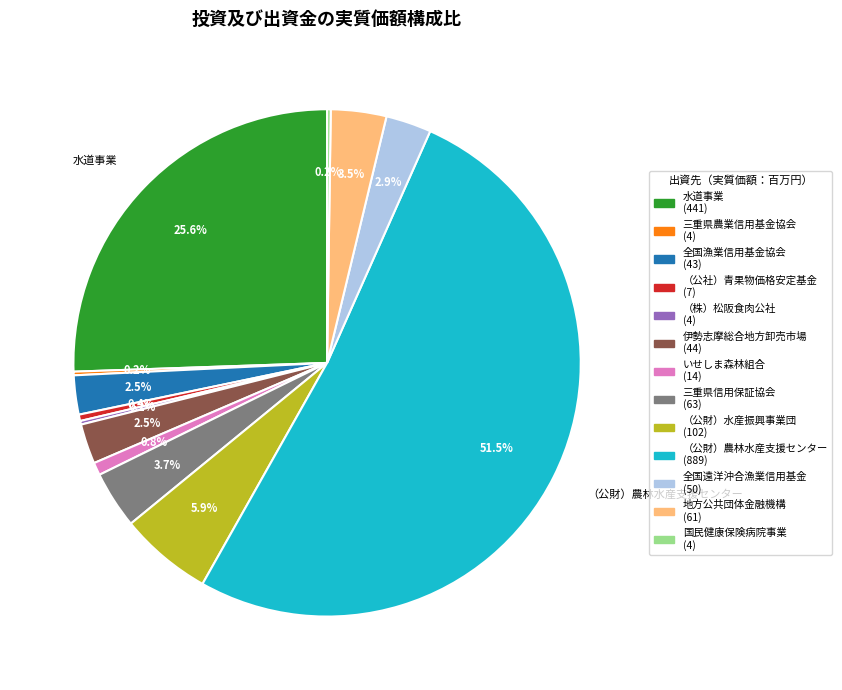

Does any single category account for the majority?

Yes